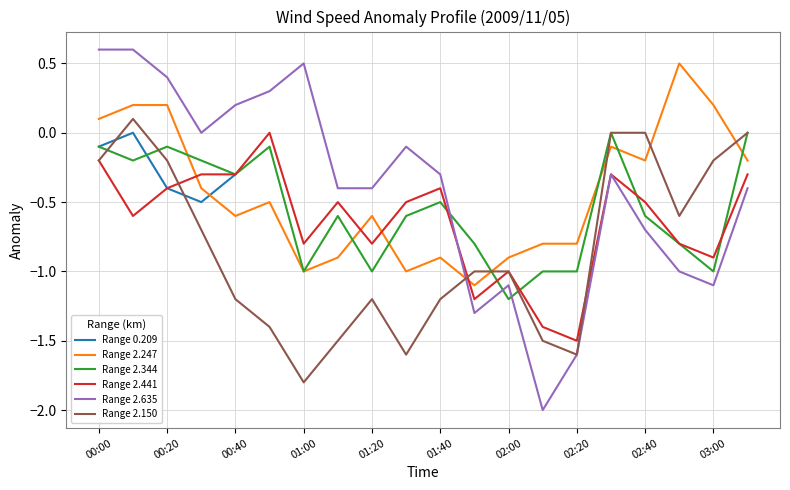

True or false: Range 2.344 and Range 0.209 cross at least once.

True